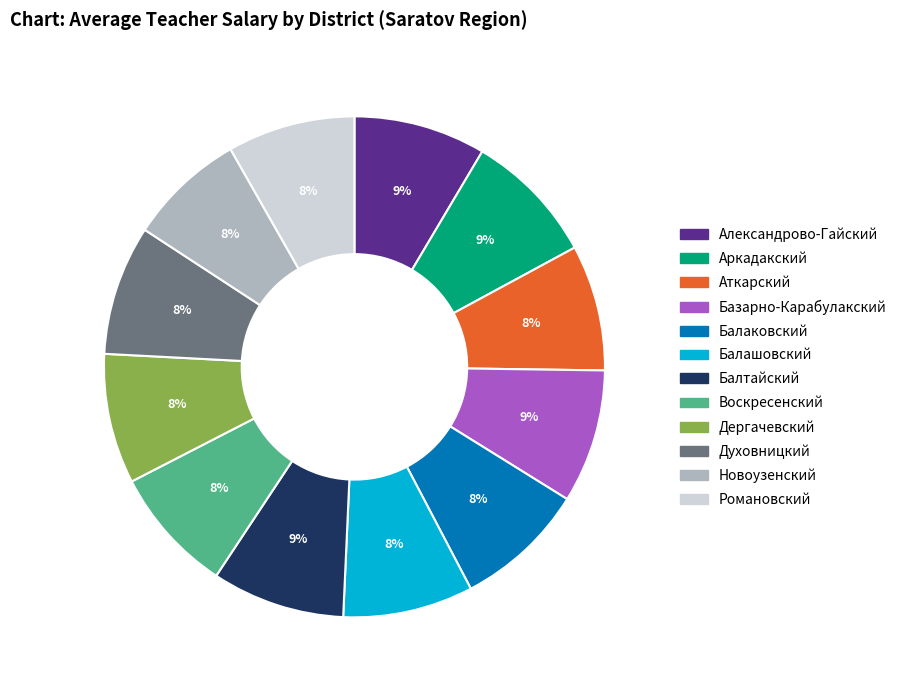

Combined, do Аткарский and Балтайский account for over 50%?

No